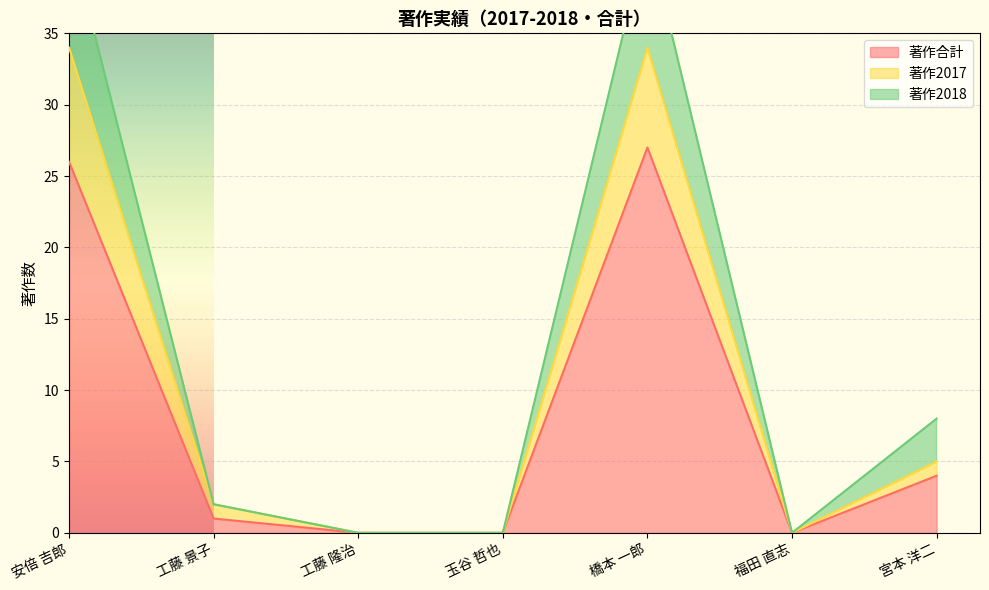

At 宮本 洋二, list the series in order from largest to smallest.

著作2018, 著作2017, 著作合計